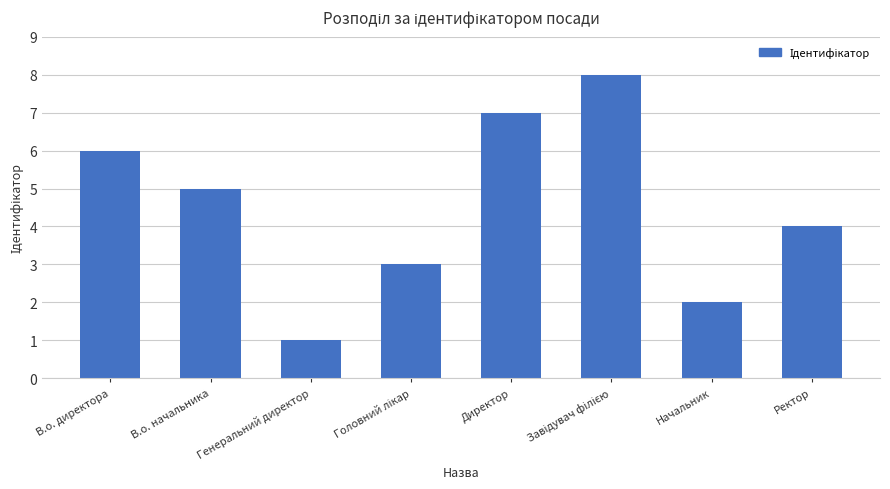

Count the number of data series in this chart.

1